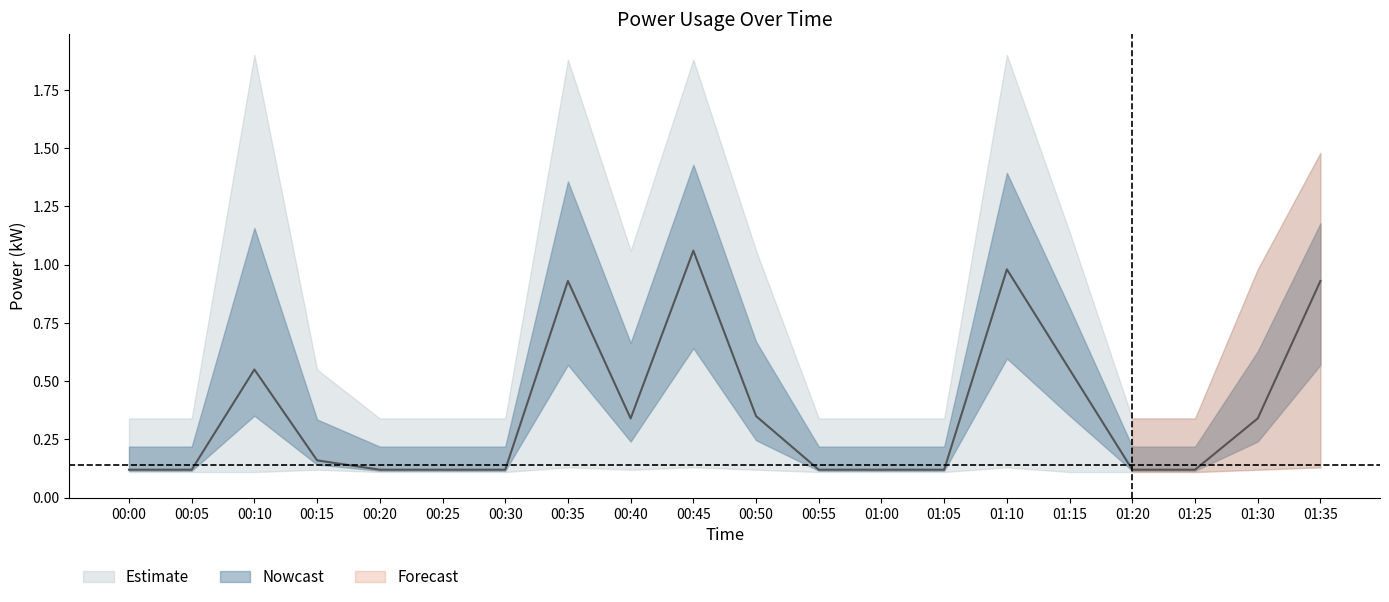

What position from the left is 2021-01-15T00:55:00?

12